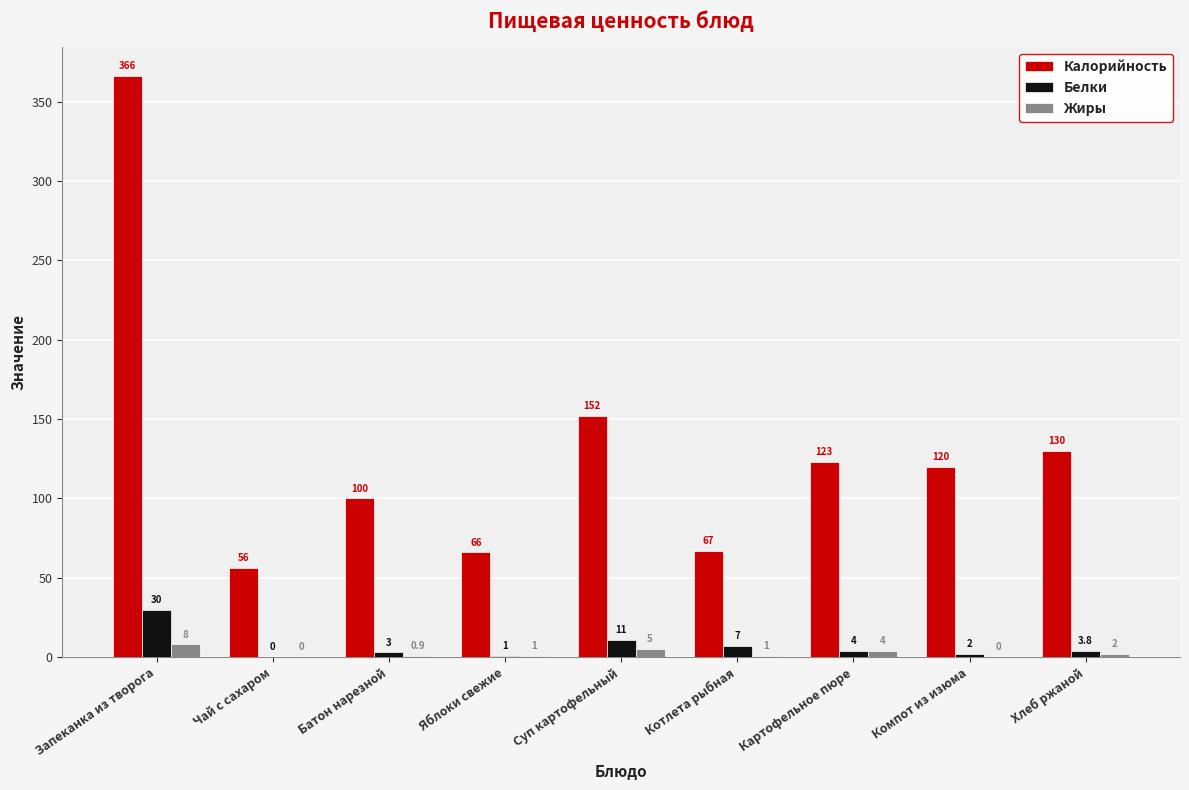

What is the spread (max minus min) of values at Запеканка из творога?

358.0